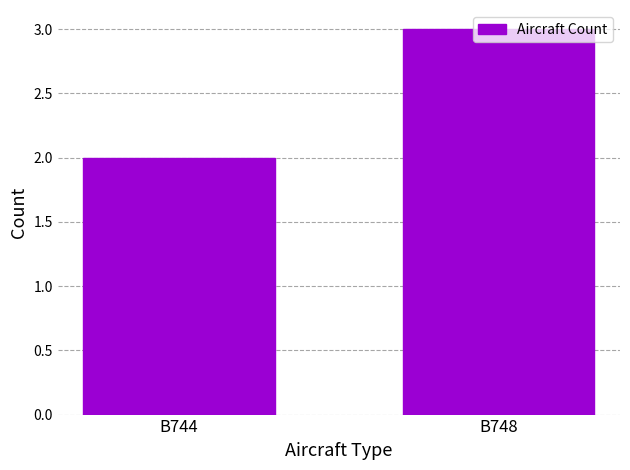

Reading left to right, list all the values displayed in this chart.

B744=2	B748=3